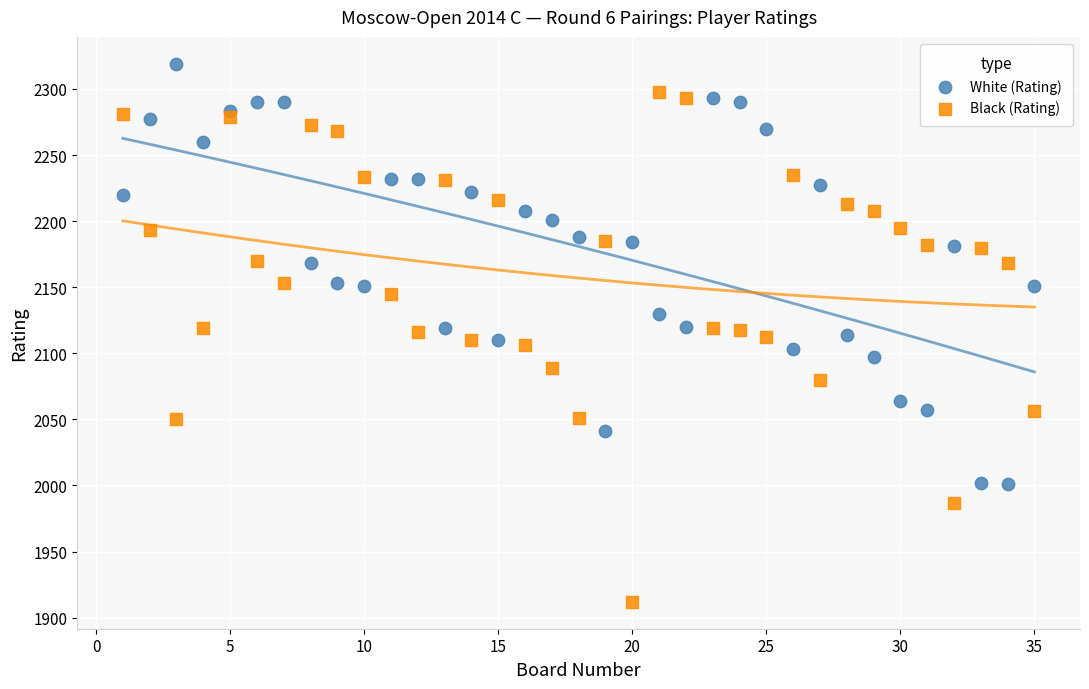

Which series reaches the minimum Y coordinate?

Black (Rating)